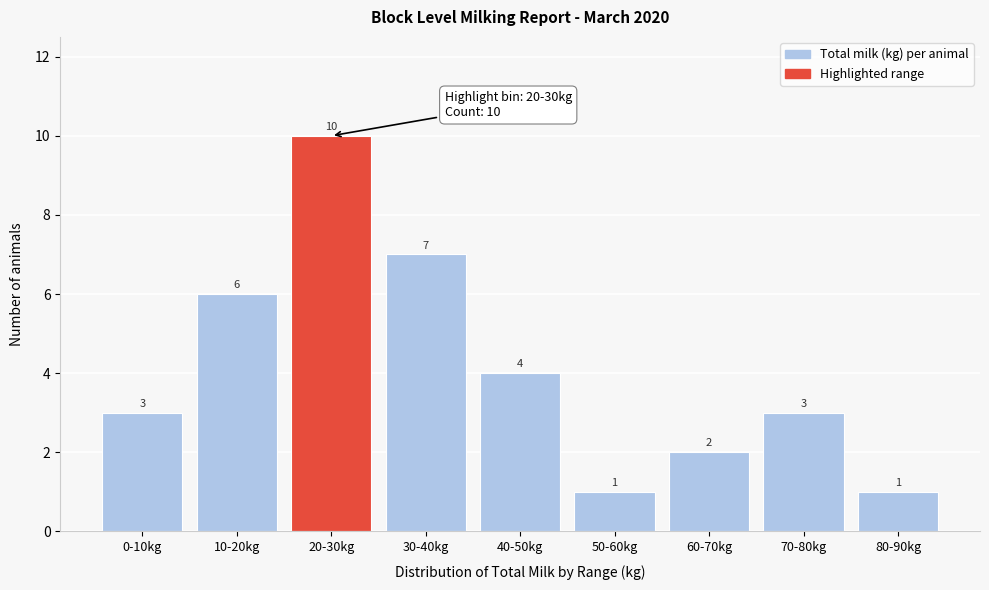

Reading right to left, what are all the values shown in this chart?

1	3	2	1	4	7	10	6	3